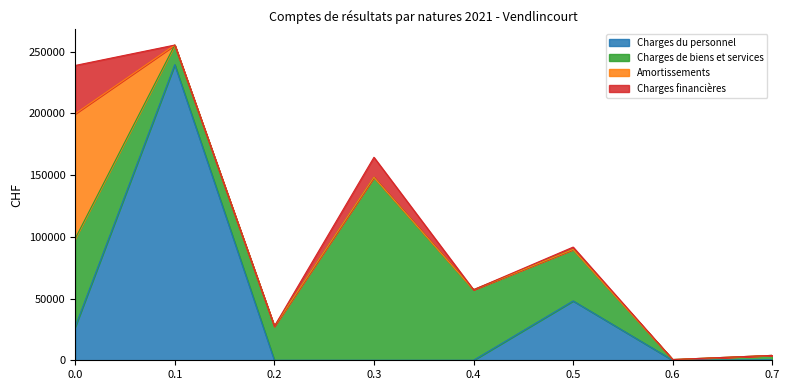

Does the chart have visible grid lines?

No